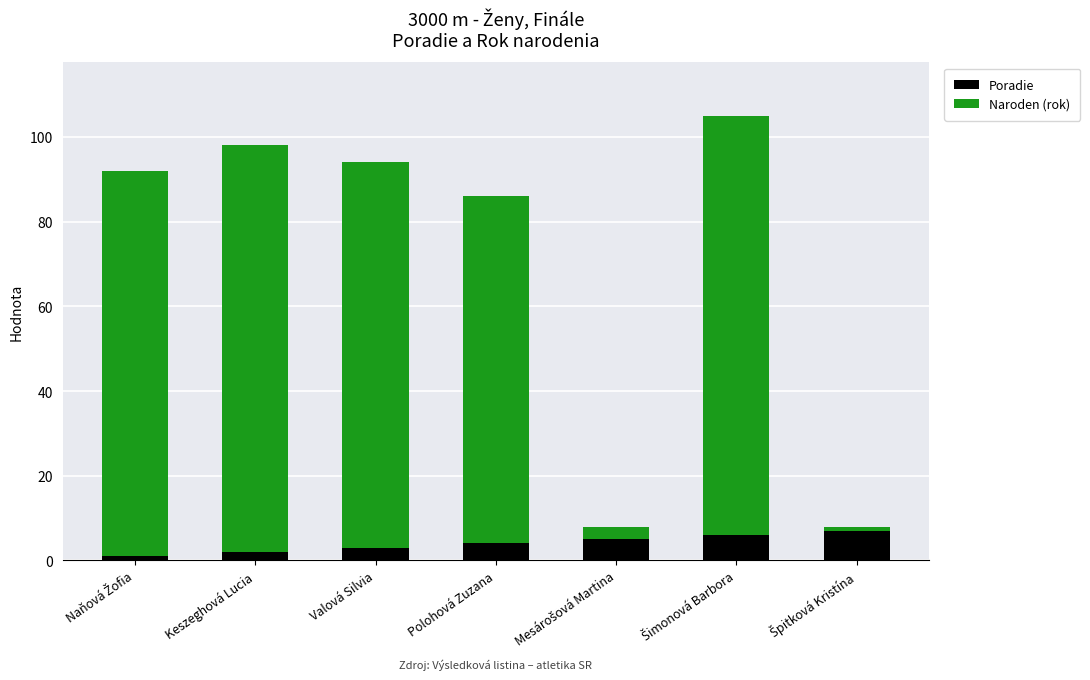

What is the difference between the second highest and minimum values in the Poradie series?

5